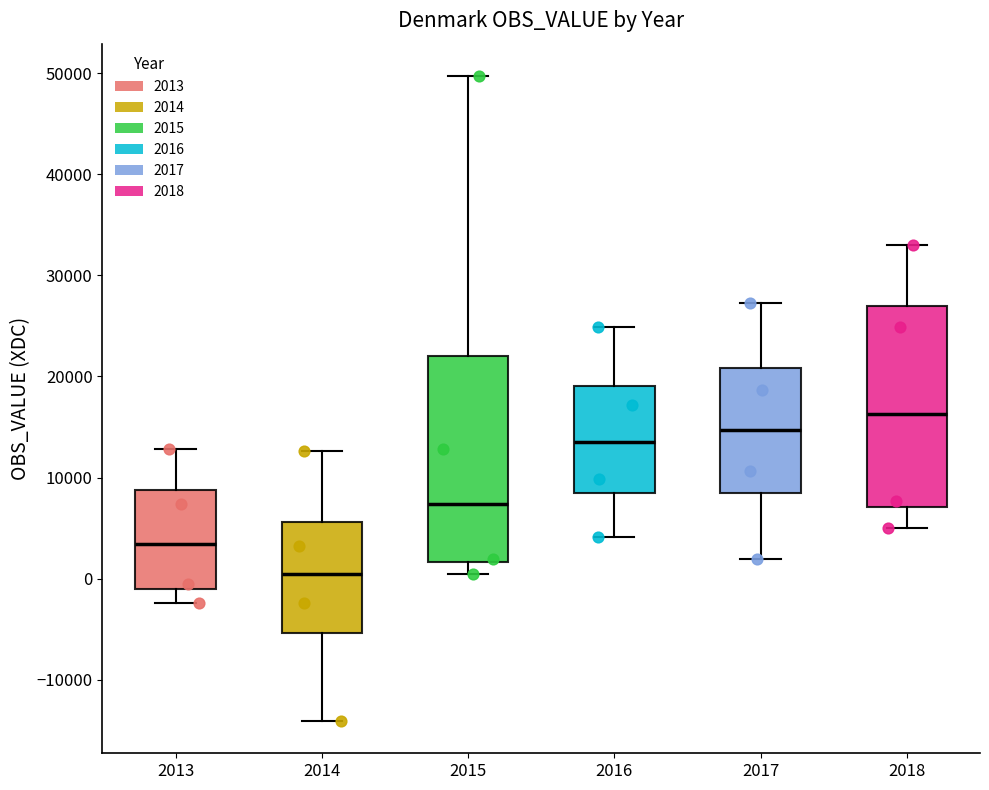

Where is the upper edge of the box at x = 2014 on the y-axis? The values are not printed on the chart, so give them approximately, as read against the axis.

6000